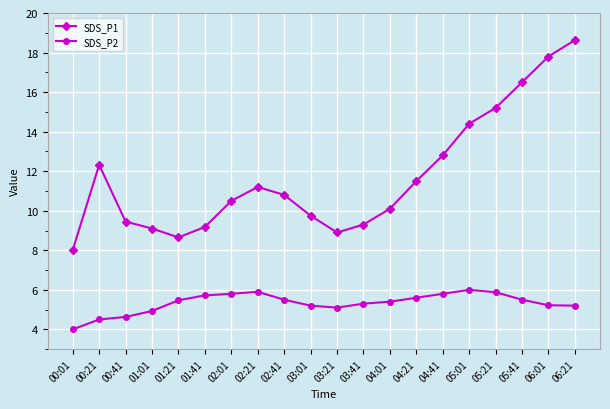

In SDS_P2, how many points are higher than both neighbors (excluding endpoints)?

2